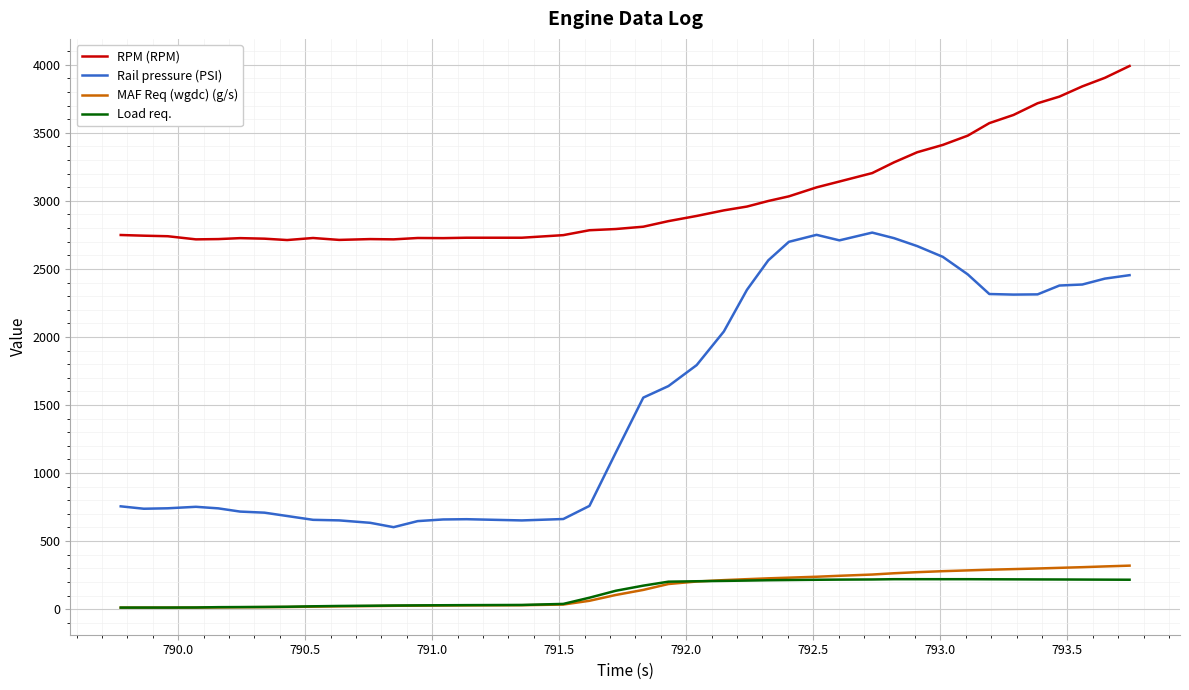

What are all the series names shown in the legend?

RPM (RPM), Rail pressure (PSI), MAF Req (wgdc) (g/s), Load req.